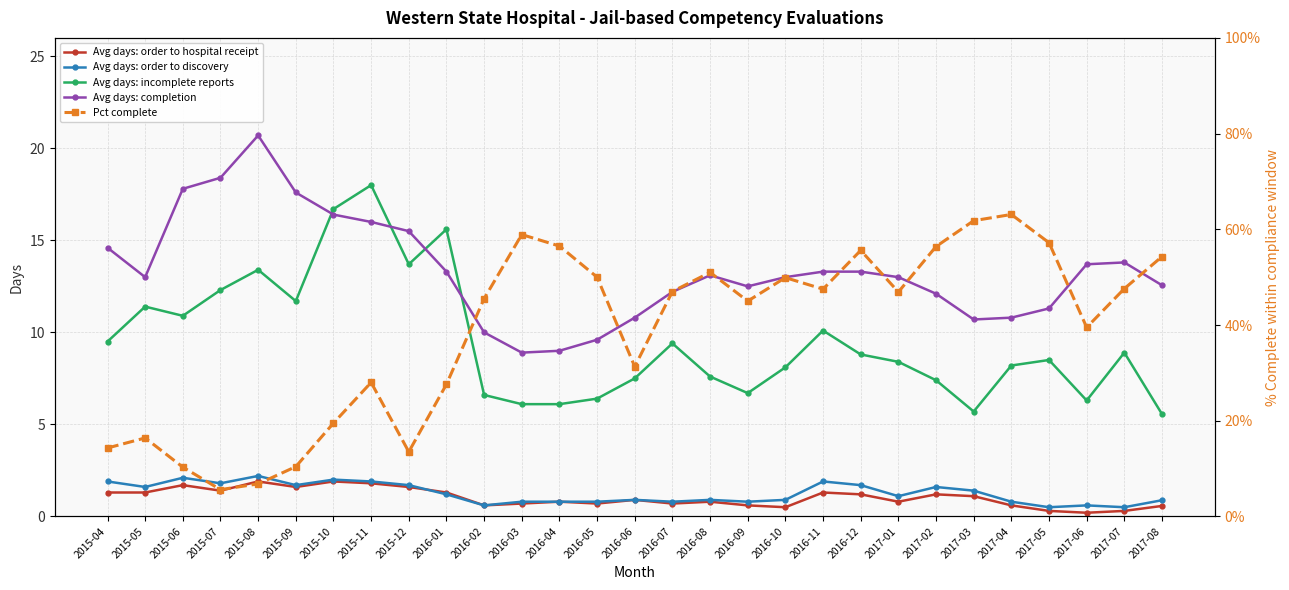

Between 2017-04 and 2015-09, which is larger?

2015-09